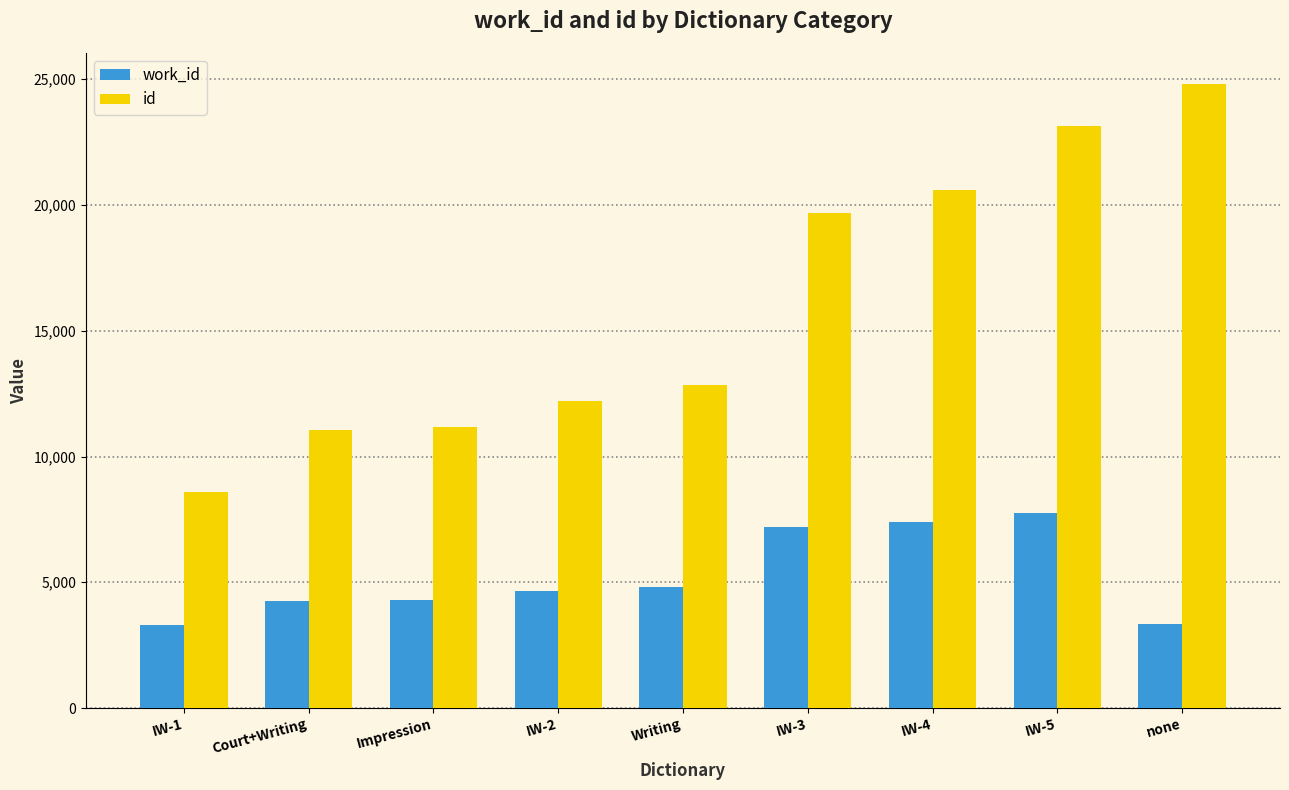

What is the total value across all series at IW-3?

26879